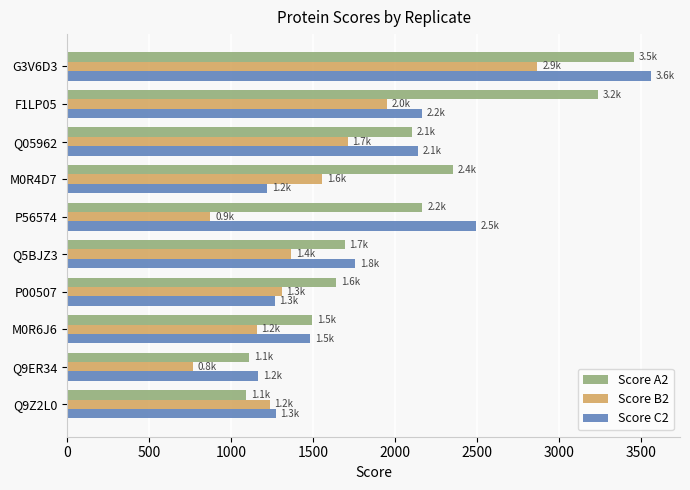

Which series changed the most between P00507 and Q9Z2L0?

Score A2